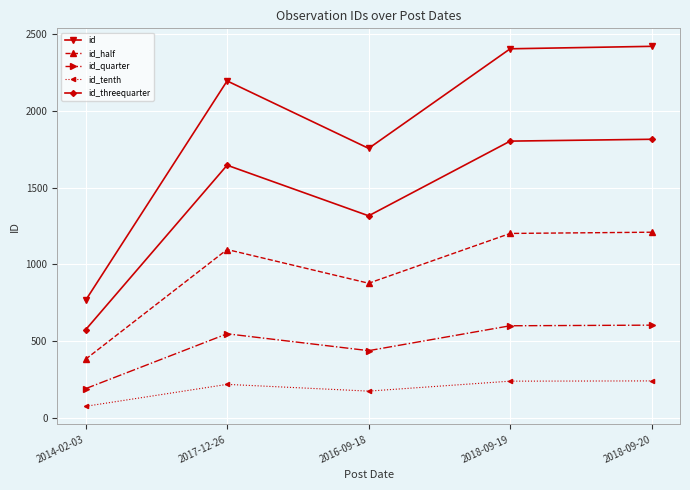

Count the number of data series in this chart.

5